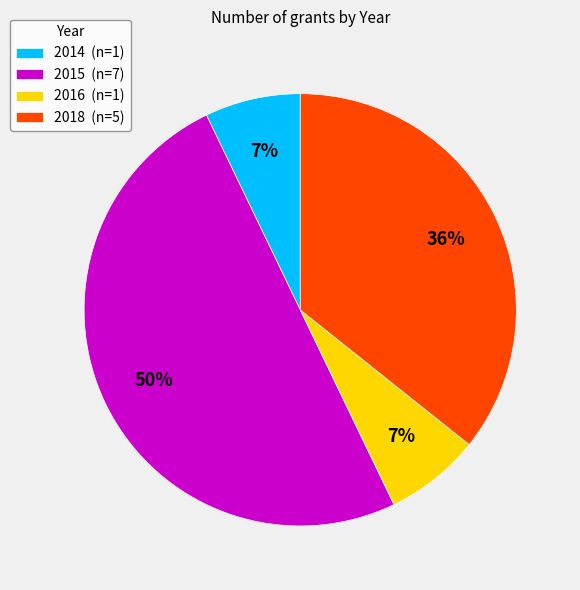

Combined, do 2015 and 2014 account for over 50%?

Yes